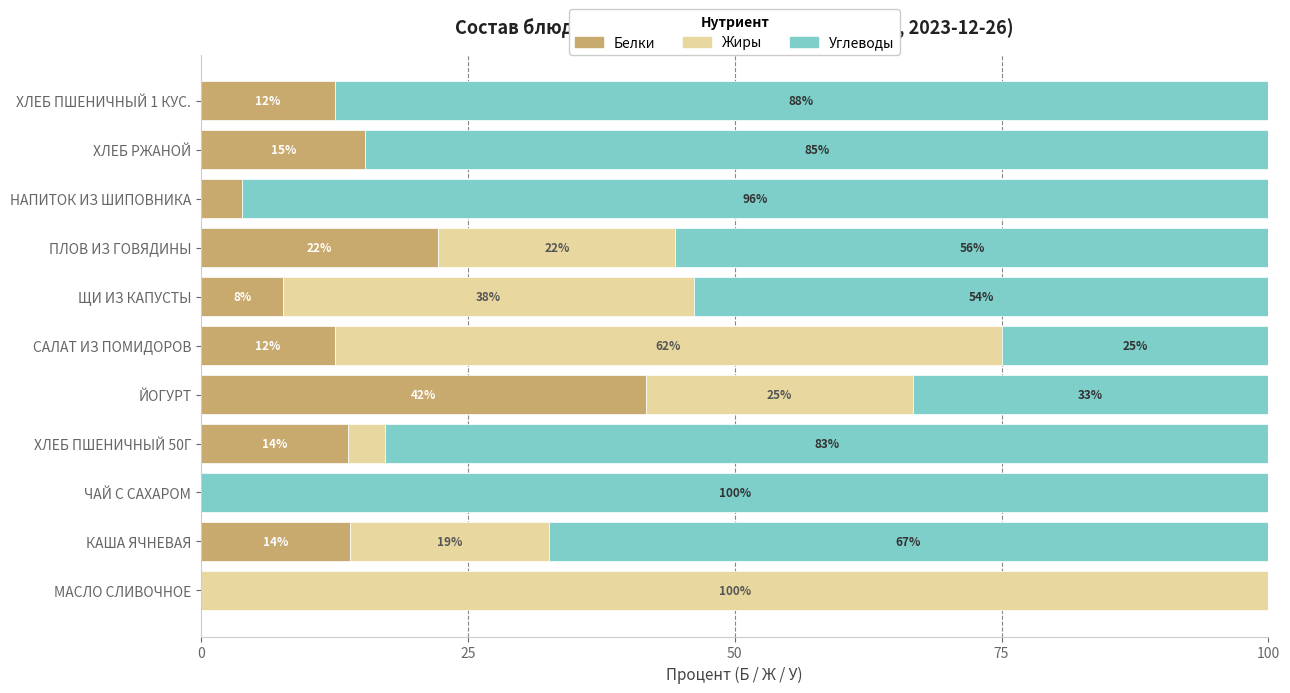

What are all the series names shown in the legend?

Белки, Жиры, Углеводы